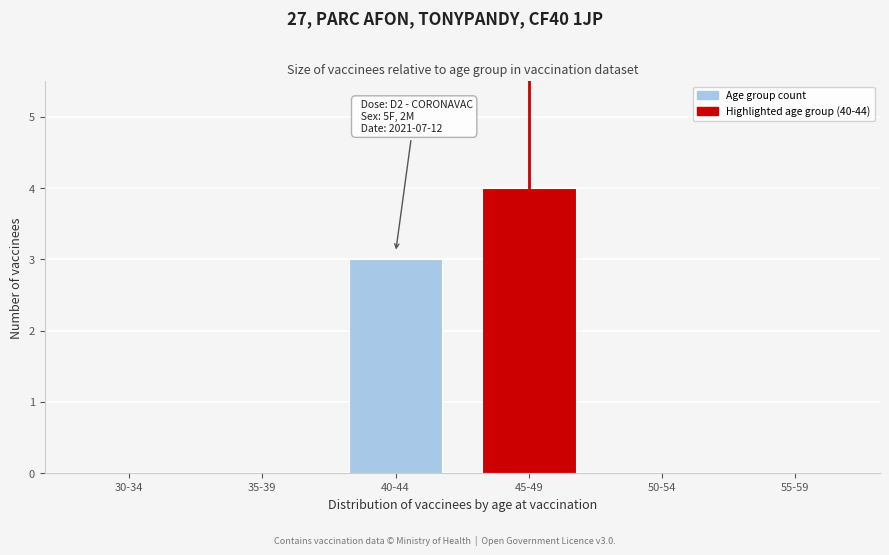

Reading left to right, what are all the values shown in this chart?

30-34=0	35-39=0	40-44=3	45-49=4	50-54=0	55-59=0